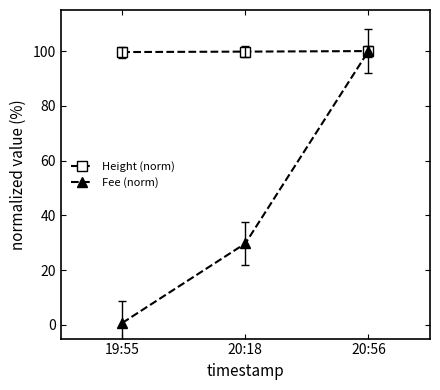

Which series has the largest total across all categories?

Height (norm)